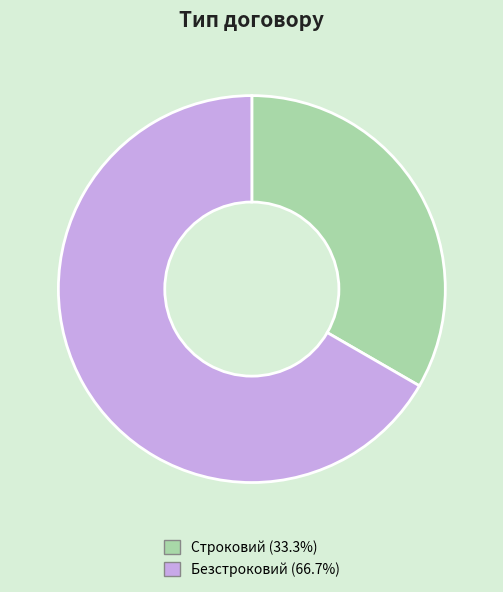

Combined, do Строковий and Безстроковий account for over 50%?

Yes